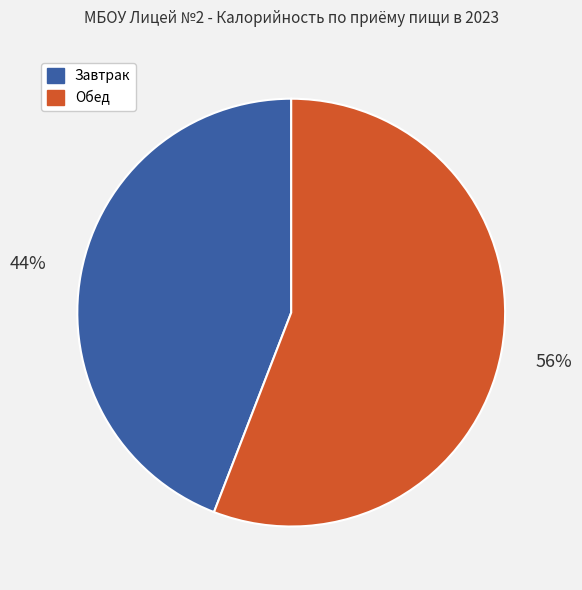

How many segments does this pie chart have?

2